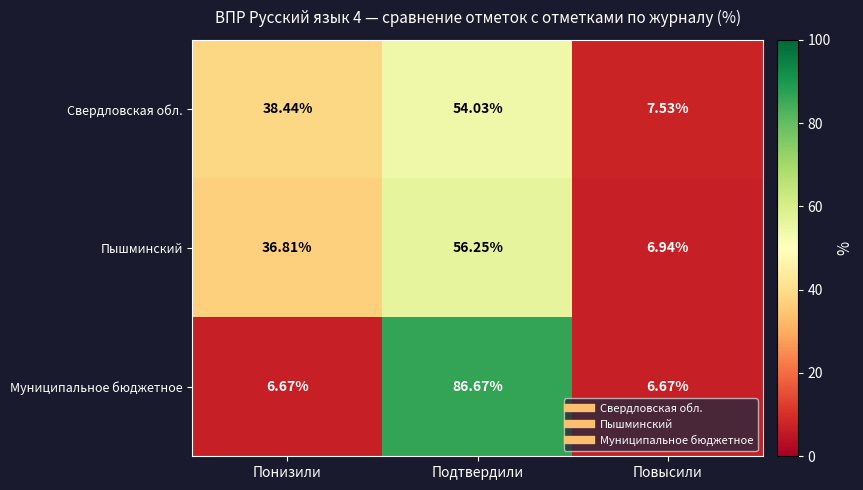

List the series in order of their peak value, highest first.

Муниципальное бюджетное, Пышминский, Свердловская обл.